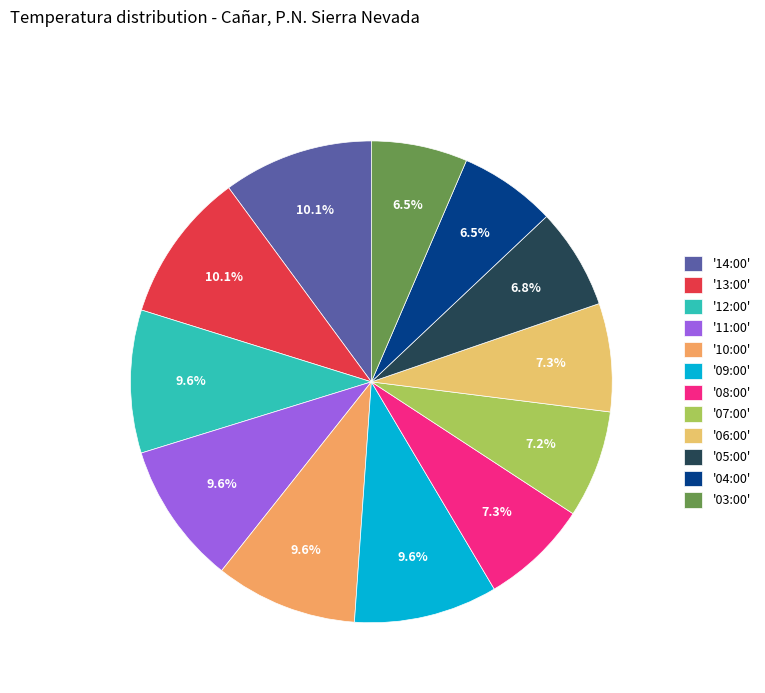

Which category has the biggest portion of the pie?

14:00